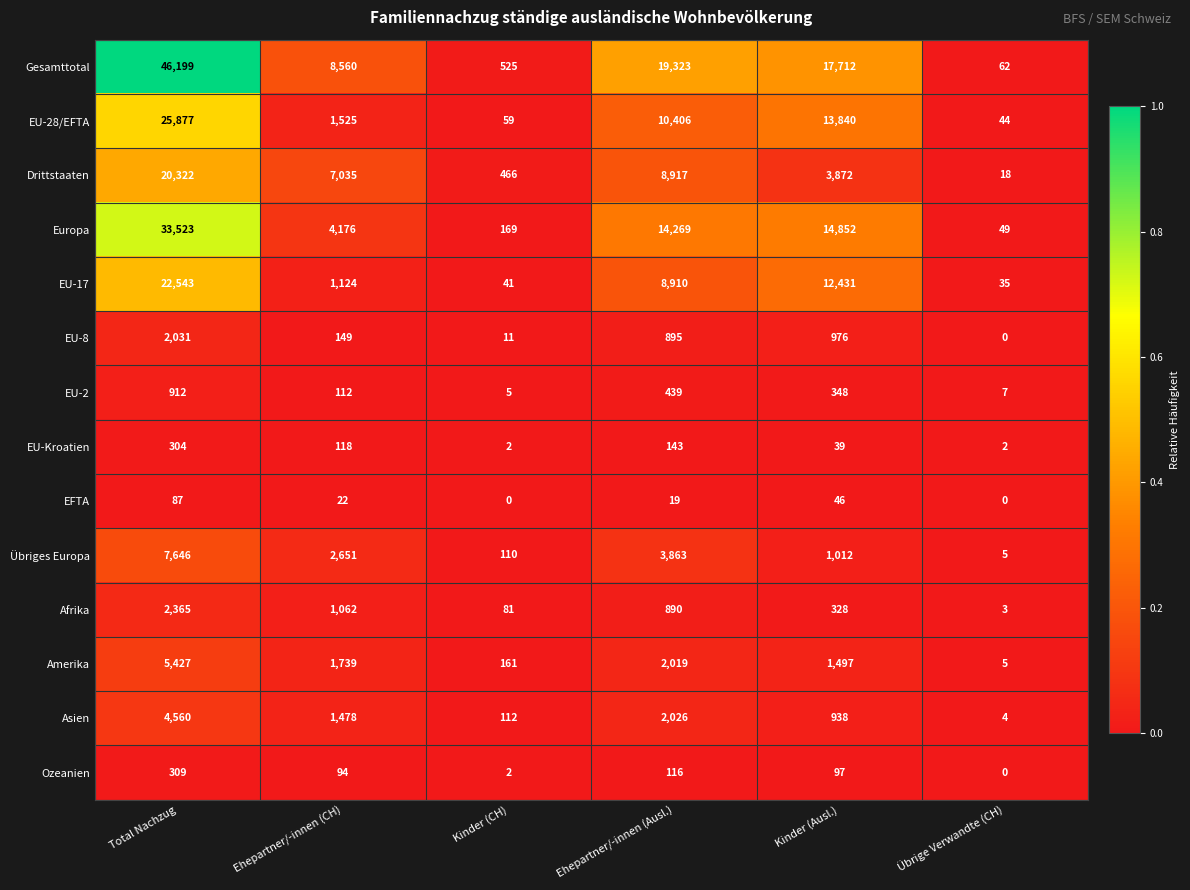

What is the average value of the Europa series?

11173